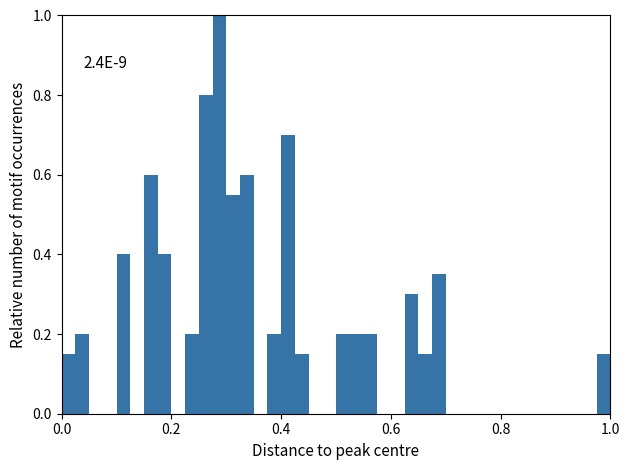

Around what value on the x-axis is the tallest bar? Give the approximate position of its centre, as read against the axis.

0.28